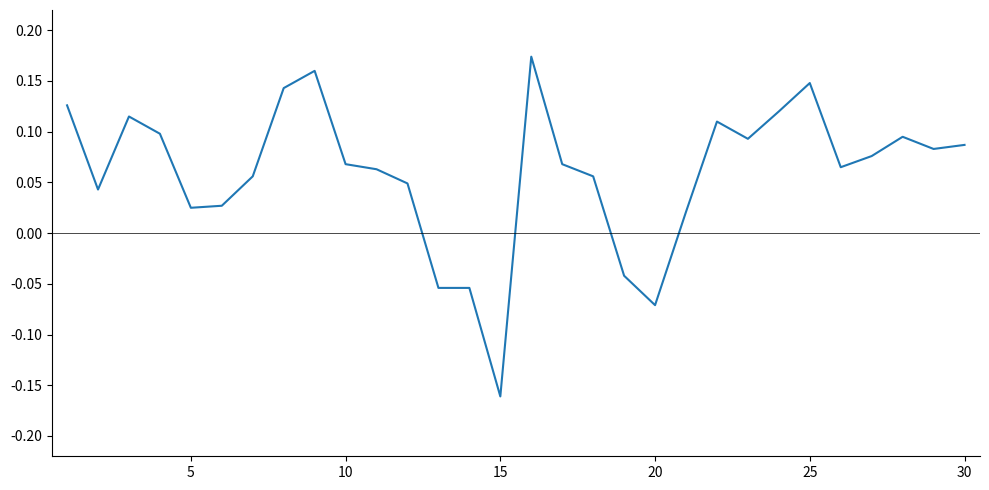

What is the difference between the maximum and minimum values?

0.3